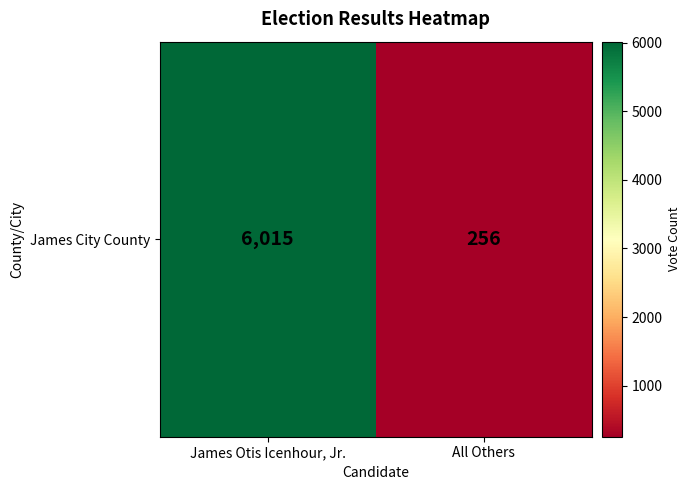

Is it true that the value at All Others is 356?

False